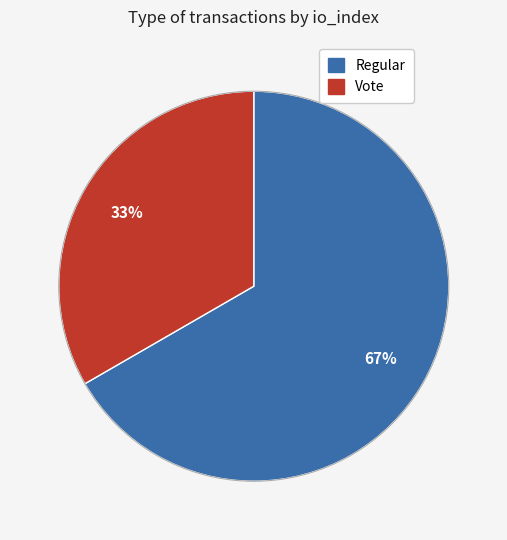

What percentage is the Vote slice, to the nearest percent?

33%